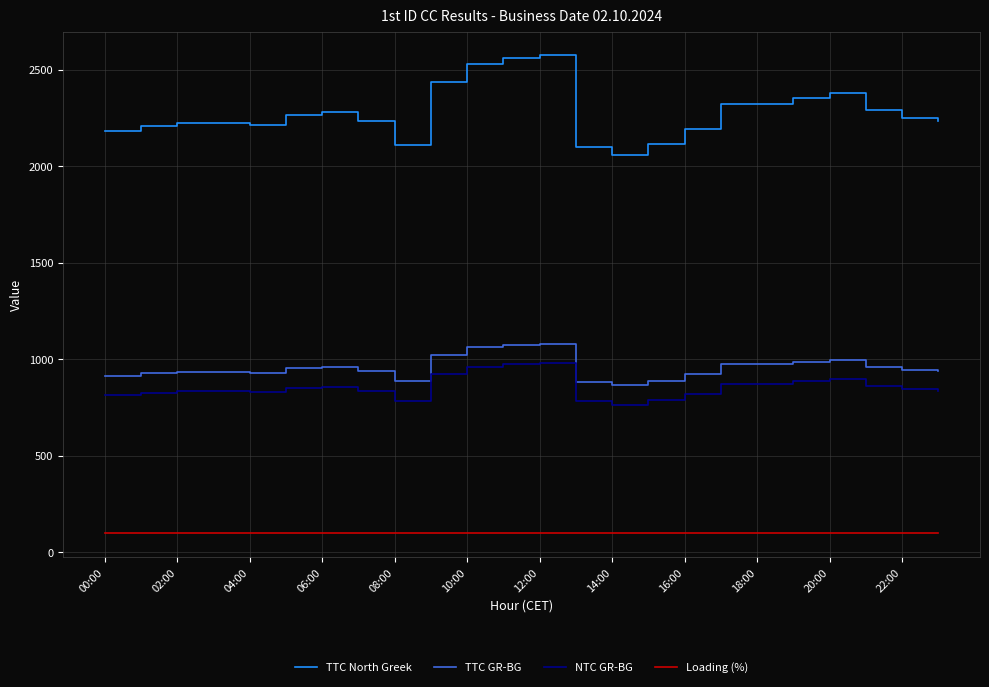

True or false: TTC North Greek and TTC GR-BG cross at least once.

False